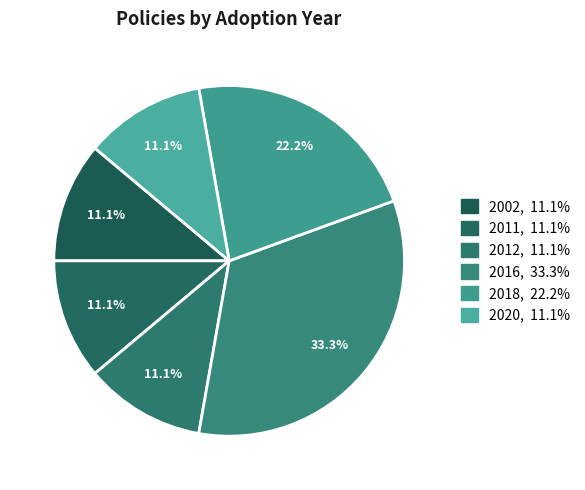

Does any single category account for the majority?

No